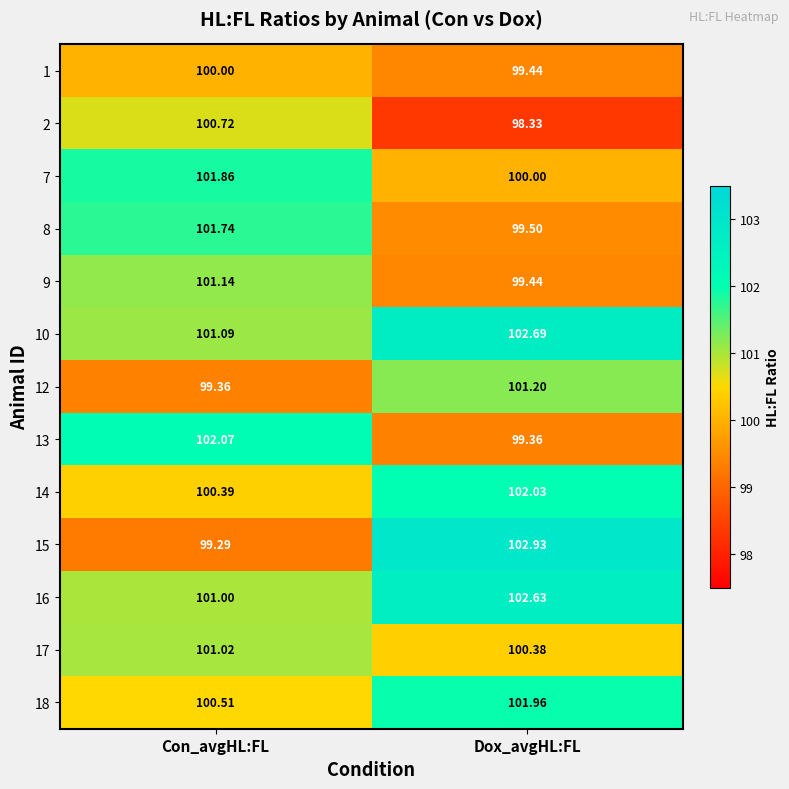

Count the number of data series in this chart.

13